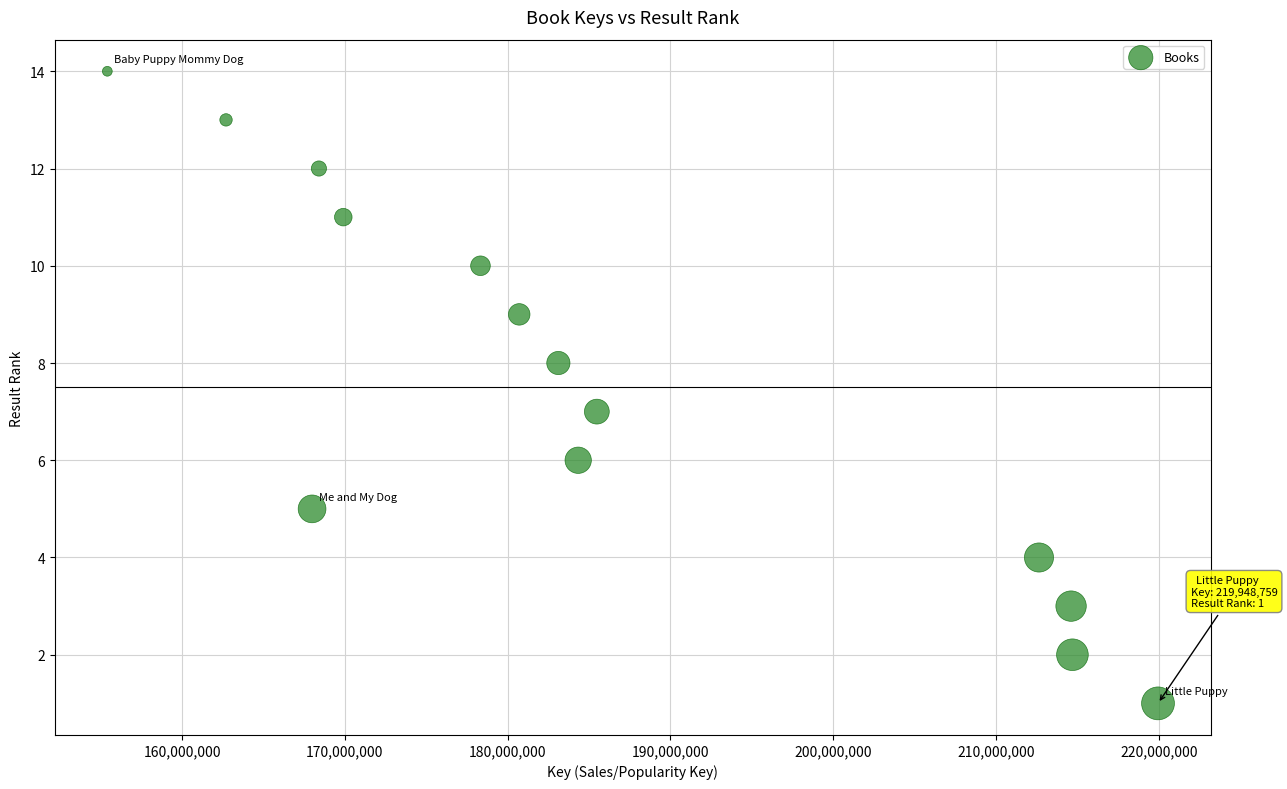

What is the range of Y values (max minus min)?

13